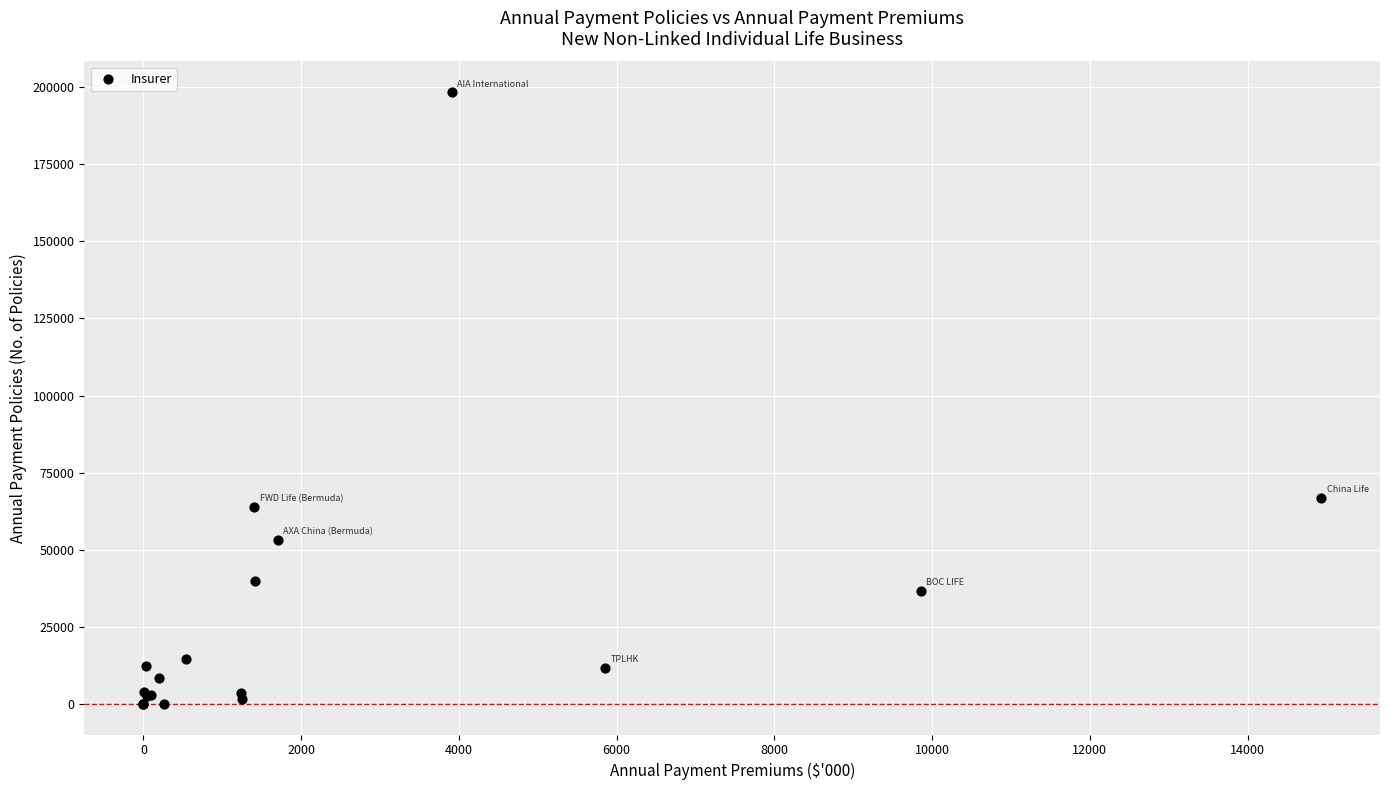

What Y value in the scatter plot is closest to 99215?

66826